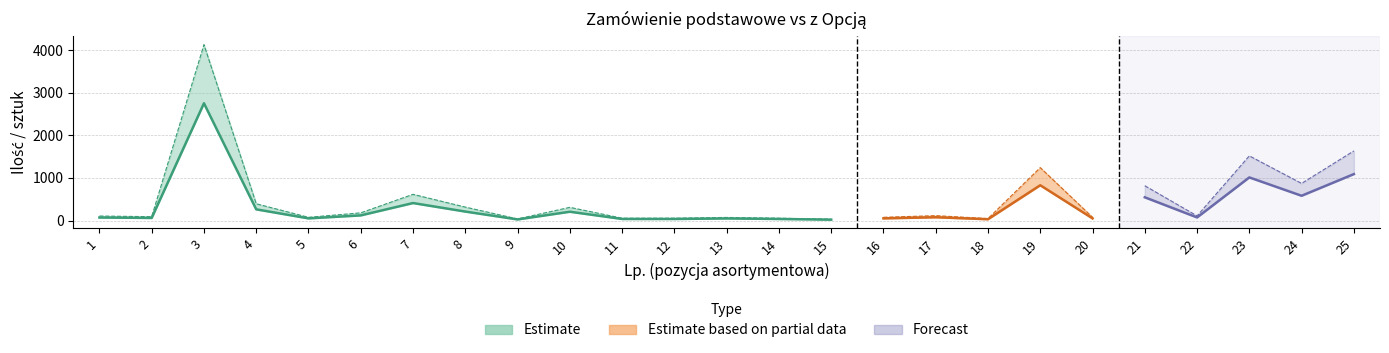

What is the sum of all Ilość podstawowe values?

8677